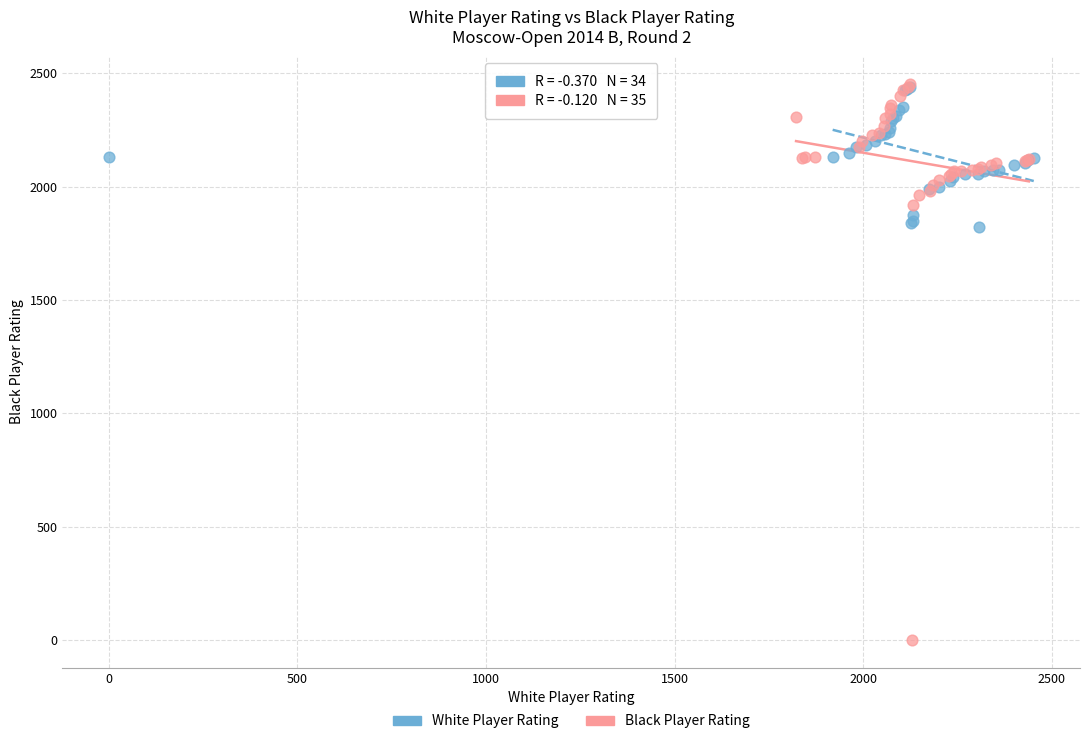

Which series reaches the minimum Y coordinate?

Black Player Rating